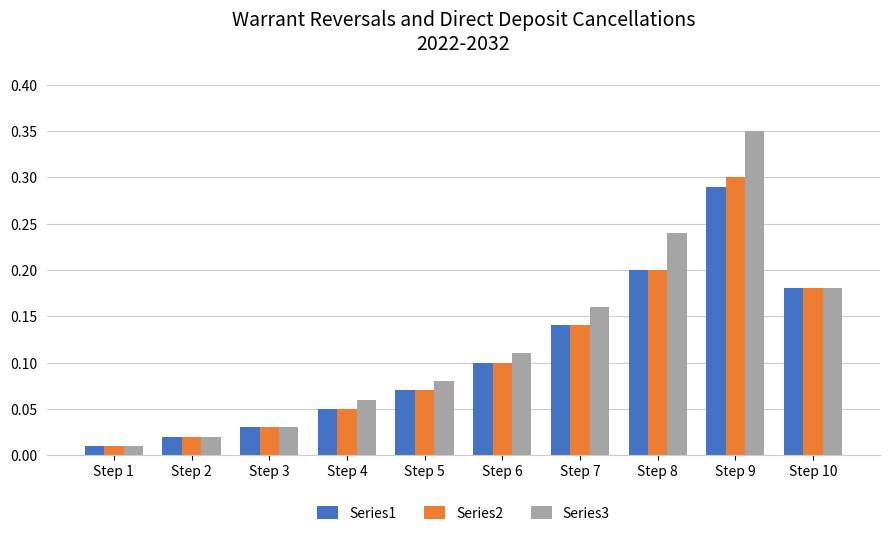

Which category has the highest value in the Series1 series?

Step 9